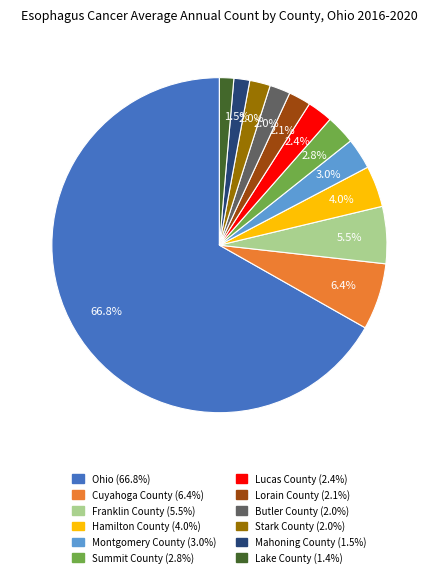

Which has a higher value, Montgomery County or Franklin County?

Franklin County